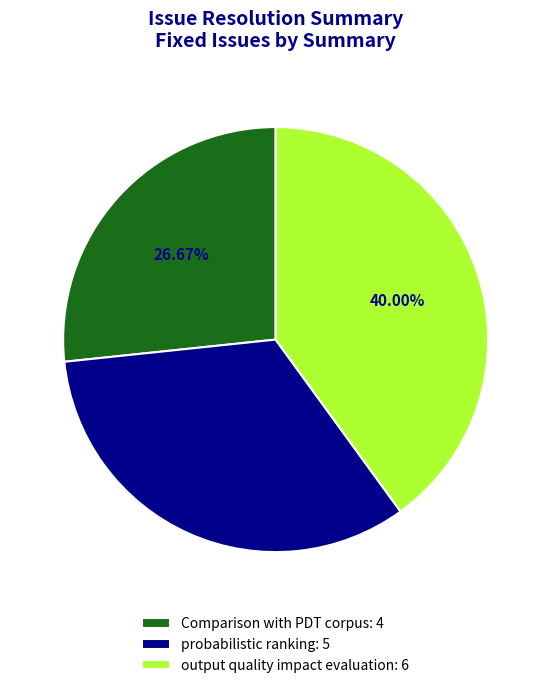

To the nearest percent, what is the average slice percentage?

33%